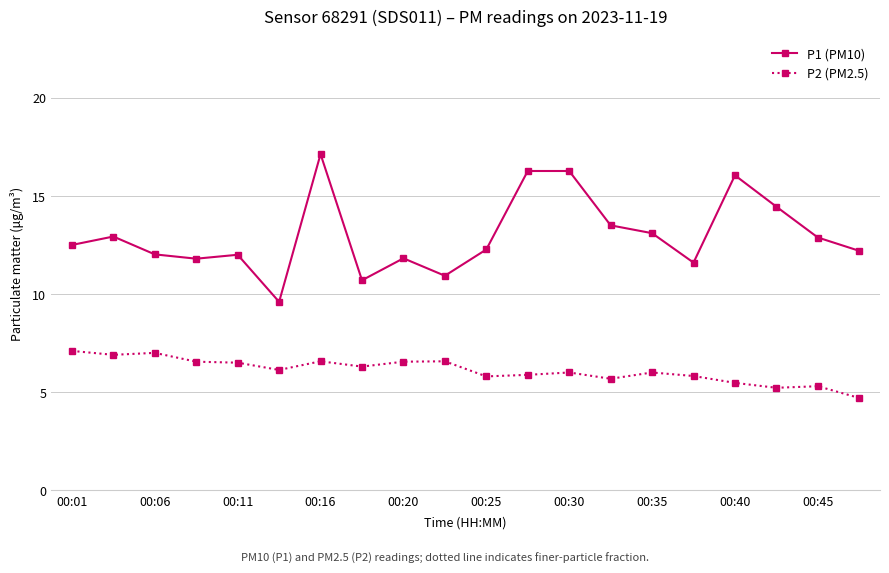

Which series has the widest spread of values?

P1 (PM10)